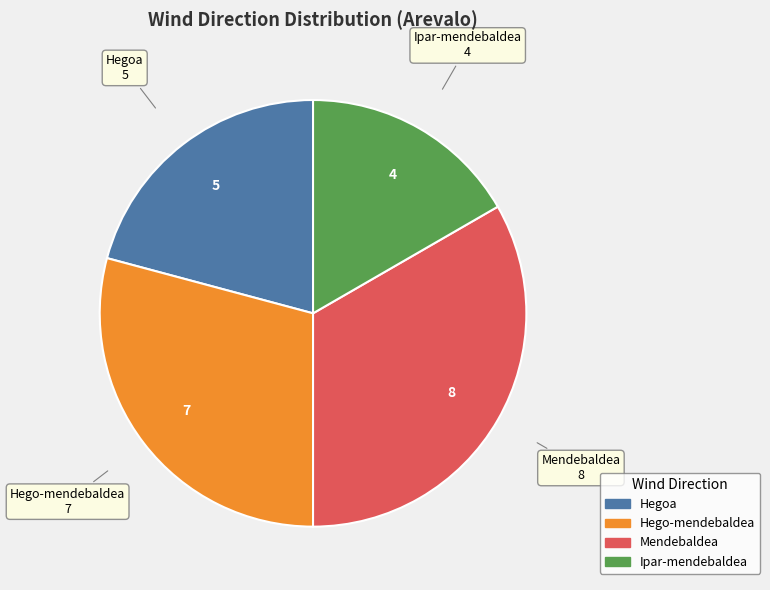

Combined, do Mendebaldea and Hegoa account for over 50%?

Yes